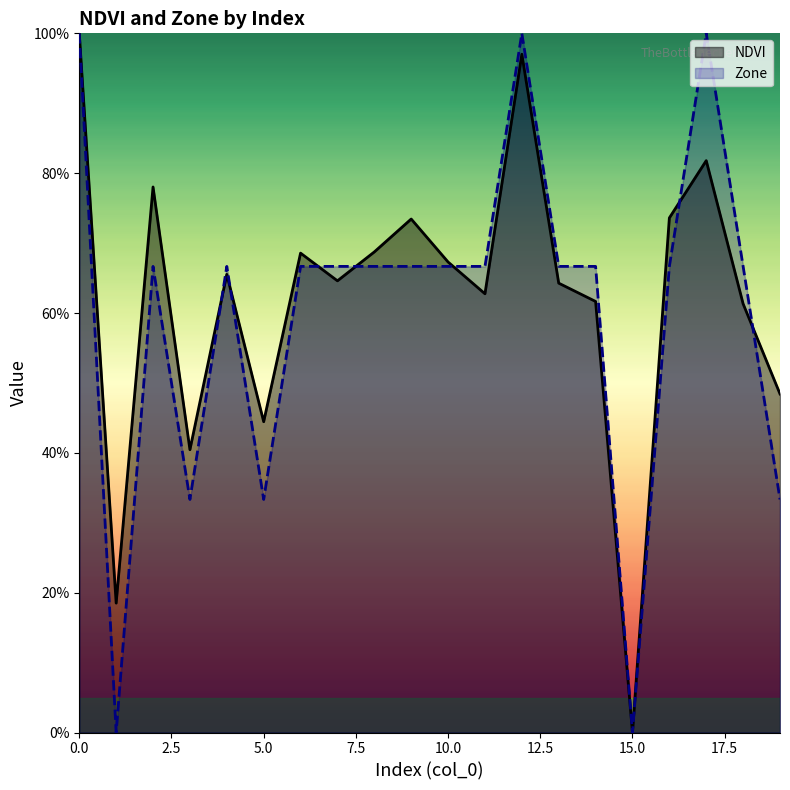

What is the average value of the NDVI series?

0.6